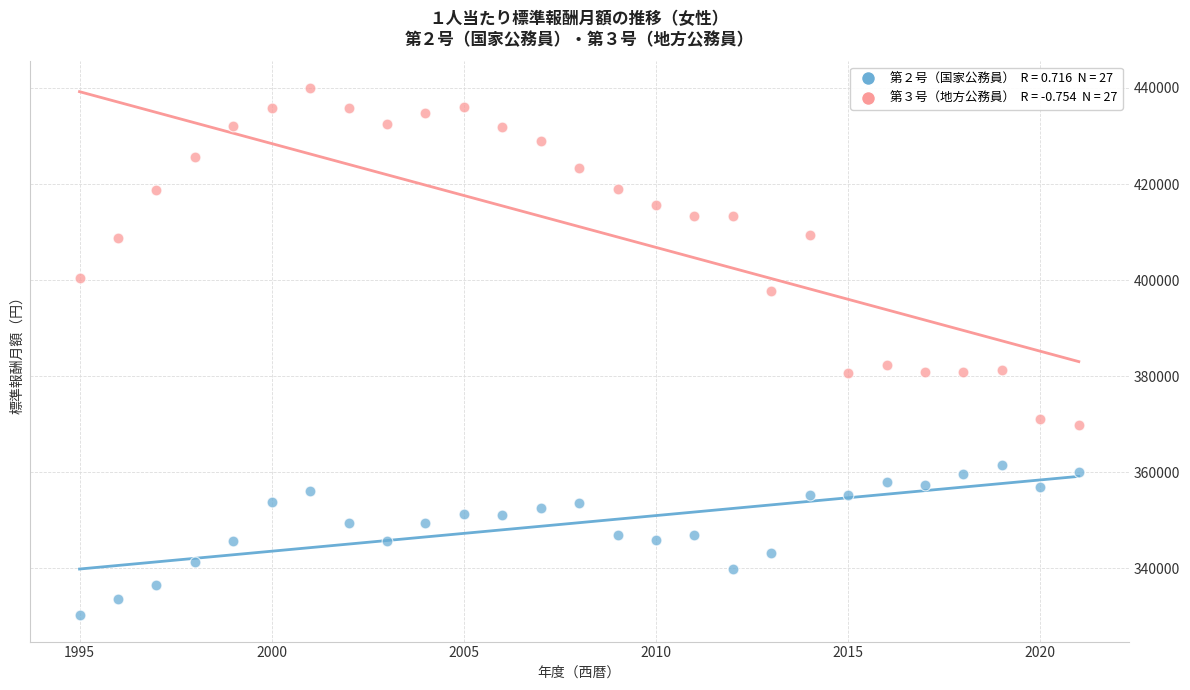

Across all data points, what is the range of X values (max minus min)?

26